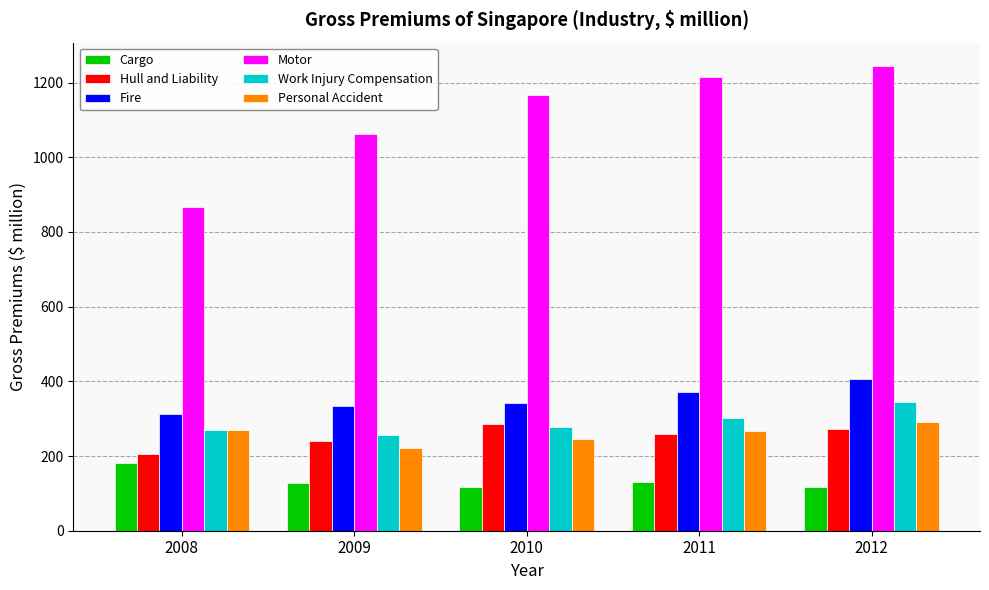

What is the approximate value of Fire at 2008?

312.6